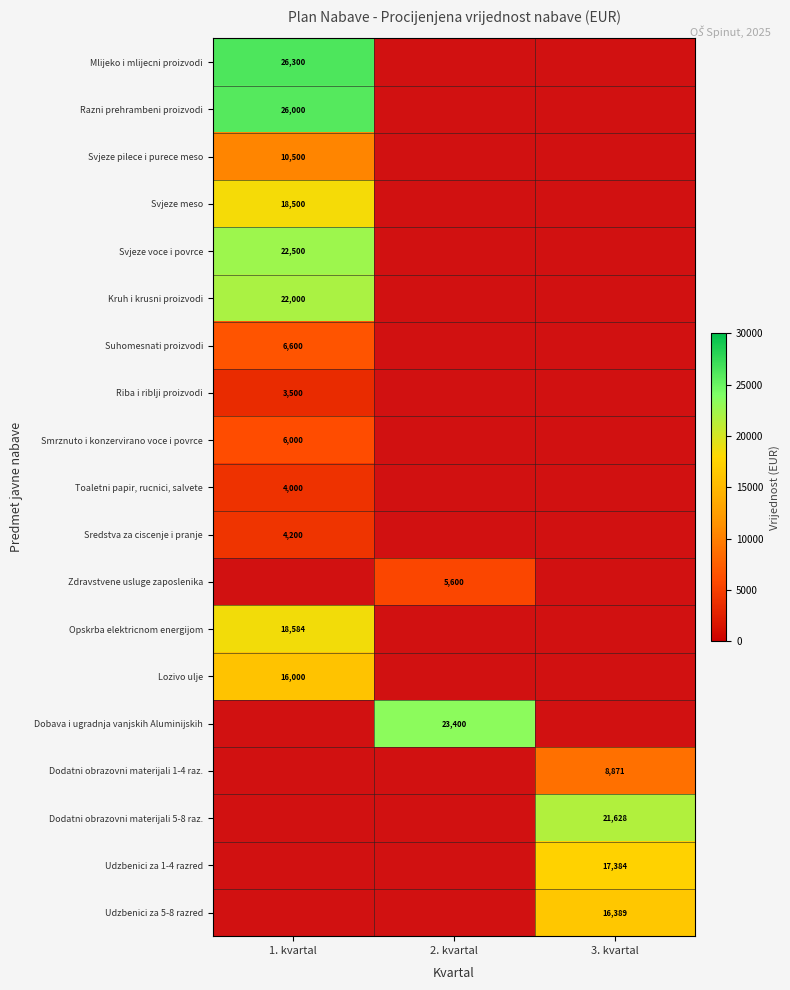

The Dodatni obrazovni materijali 1-4 raz. series shows 5505 at 3. kvartal. True or false?

False